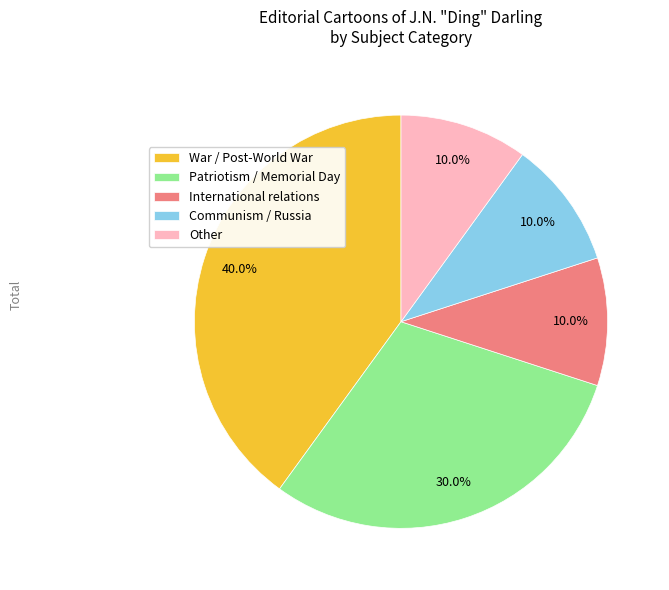

Is it true that Other is 10% of the pie?

True